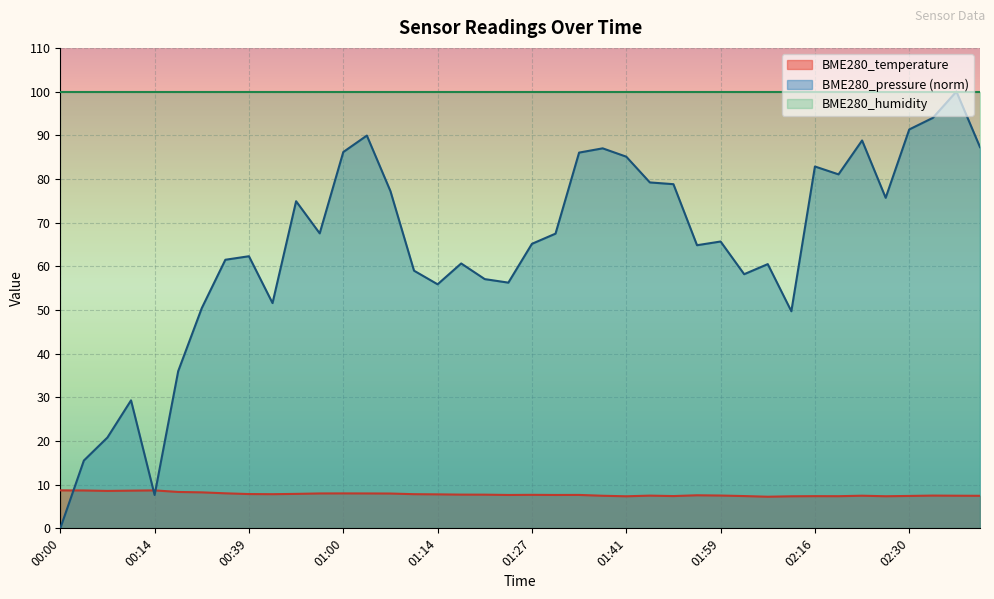

Reading left to right, what are all the values shown in this chart?

BME280_temperature: 00:00=8.7	00:03=8.7	00:07=8.6	00:10=8.6	00:14=8.7	00:25=8.3	00:28=8.2	00:35=8.0	00:39=7.8	00:42=7.8	00:53=7.9	00:57=8.0	01:00=8.0	01:03=8.0	01:07=8.0	01:10=7.8	01:14=7.8	01:17=7.7	01:21=7.7	01:24=7.6	01:27=7.7	01:31=7.6	01:34=7.7	01:38=7.5	01:41=7.3	01:44=7.5	01:52=7.4	01:55=7.6	01:59=7.5	02:02=7.4	02:05=7.2	02:09=7.3	02:16=7.4	02:19=7.4	02:23=7.5	02:26=7.3	02:30=7.4	02:33=7.5	02:37=7.5	02:41=7.5
BME280_pressure: 00:00=0.0	00:03=15.5	00:07=20.8	00:10=29.3	00:14=7.6	00:25=36.0	00:28=50.4	00:35=61.5	00:39=62.3	00:42=51.6	00:53=74.9	00:57=67.5	01:00=86.2	01:03=89.9	01:07=77.2	01:10=59.0	01:14=55.9	01:17=60.6	01:21=57.1	01:24=56.3	01:27=65.1	01:31=67.5	01:34=86.0	01:38=87.0	01:41=85.1	01:44=79.2	01:52=78.8	01:55=64.8	01:59=65.7	02:02=58.2	02:05=60.5	02:09=49.7	02:16=82.8	02:19=81.0	02:23=88.8	02:26=75.7	02:30=91.3	02:33=94.0	02:37=100.0	02:41=87.3